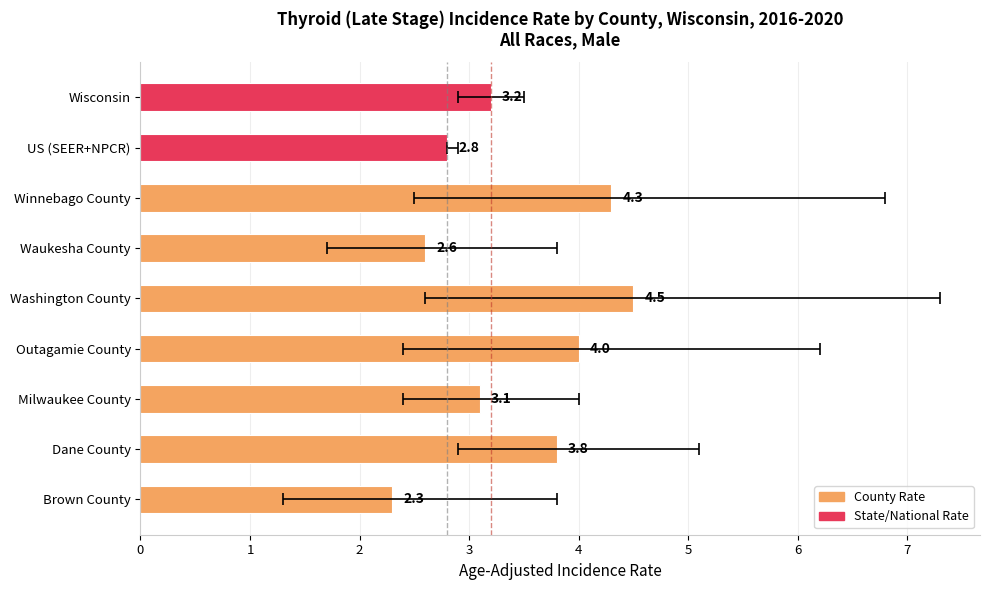

Reading left to right, transcribe all the data shown in this chart.

3.2	2.8	4.3	2.6	4.5	4.0	3.1	3.8	2.3